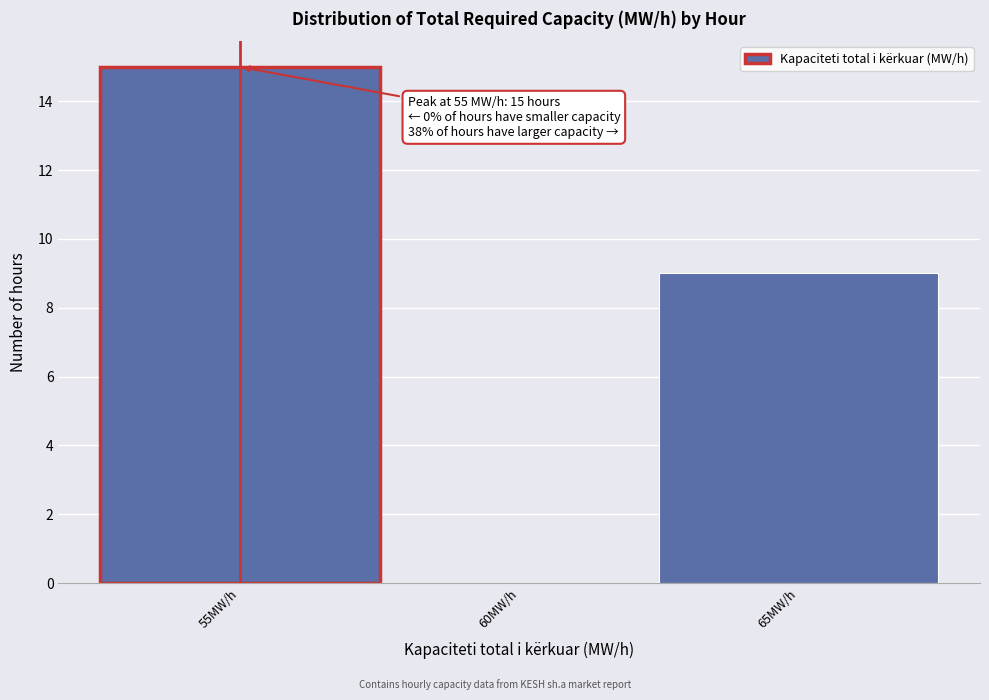

Which range on the x-axis has the tallest bar?

52.5 to 57.5